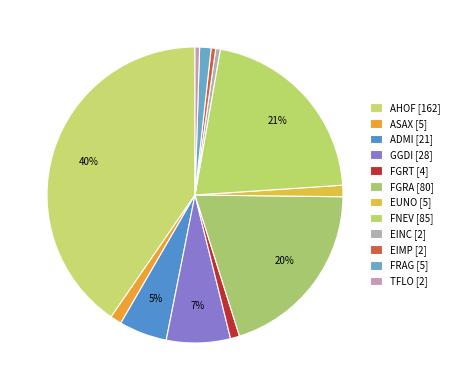

Count the number of slices in the pie.

12